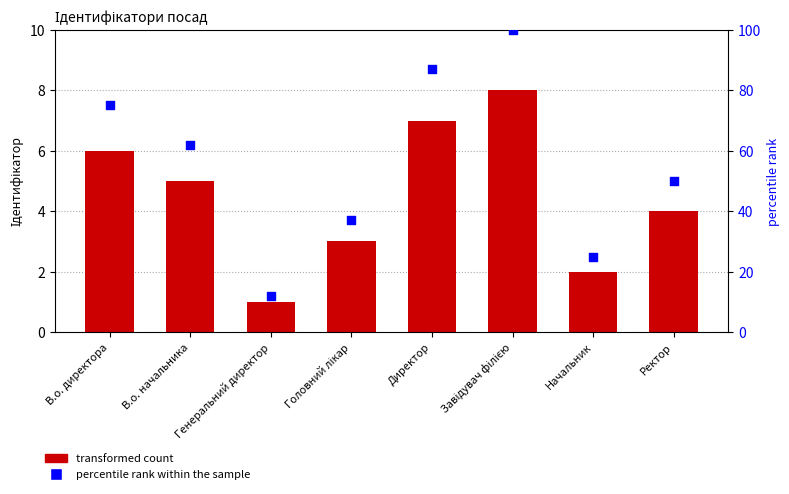

Is the value of percentile rank within the sample at В.о. начальника greater than the value of Ідентифікатор at В.о. начальника?

Yes